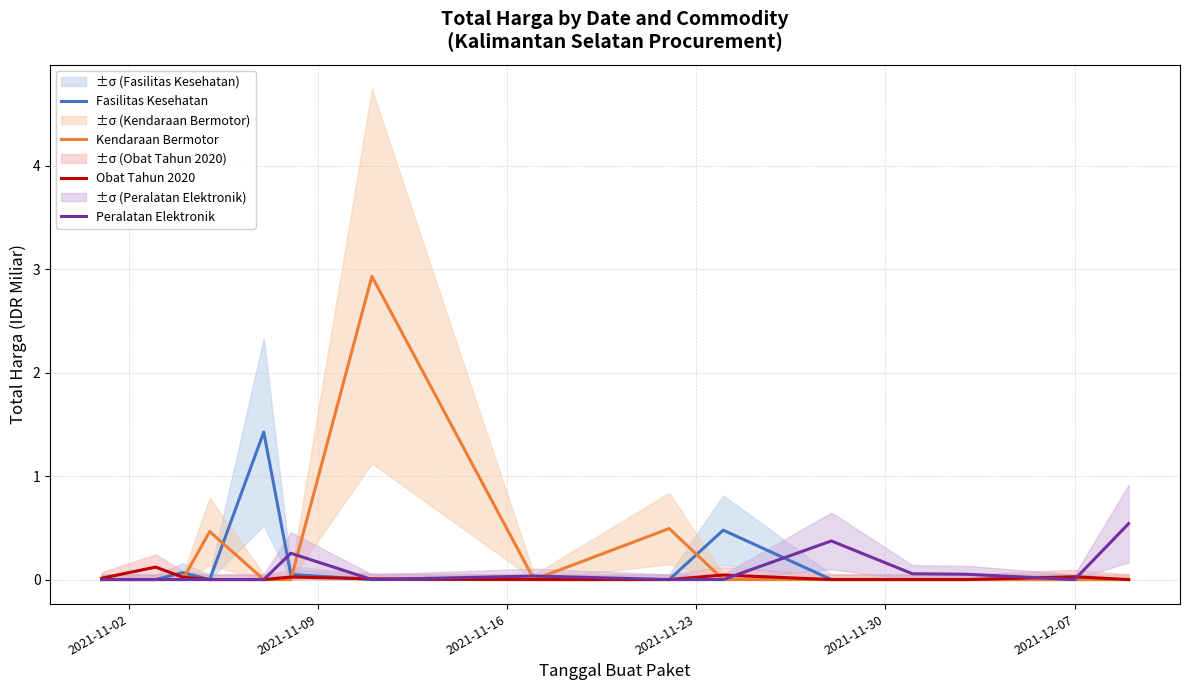

What is the difference between the maximum and minimum values in the Fasilitas Kesehatan series?

1.4